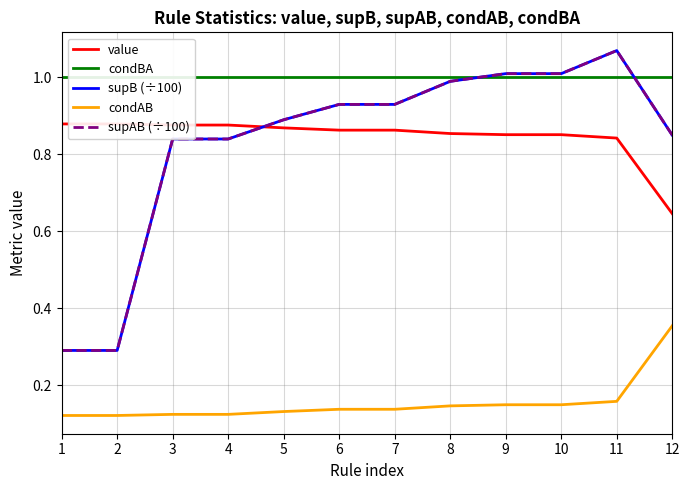

True or false: supB (÷100) and condAB intersect in this chart.

False